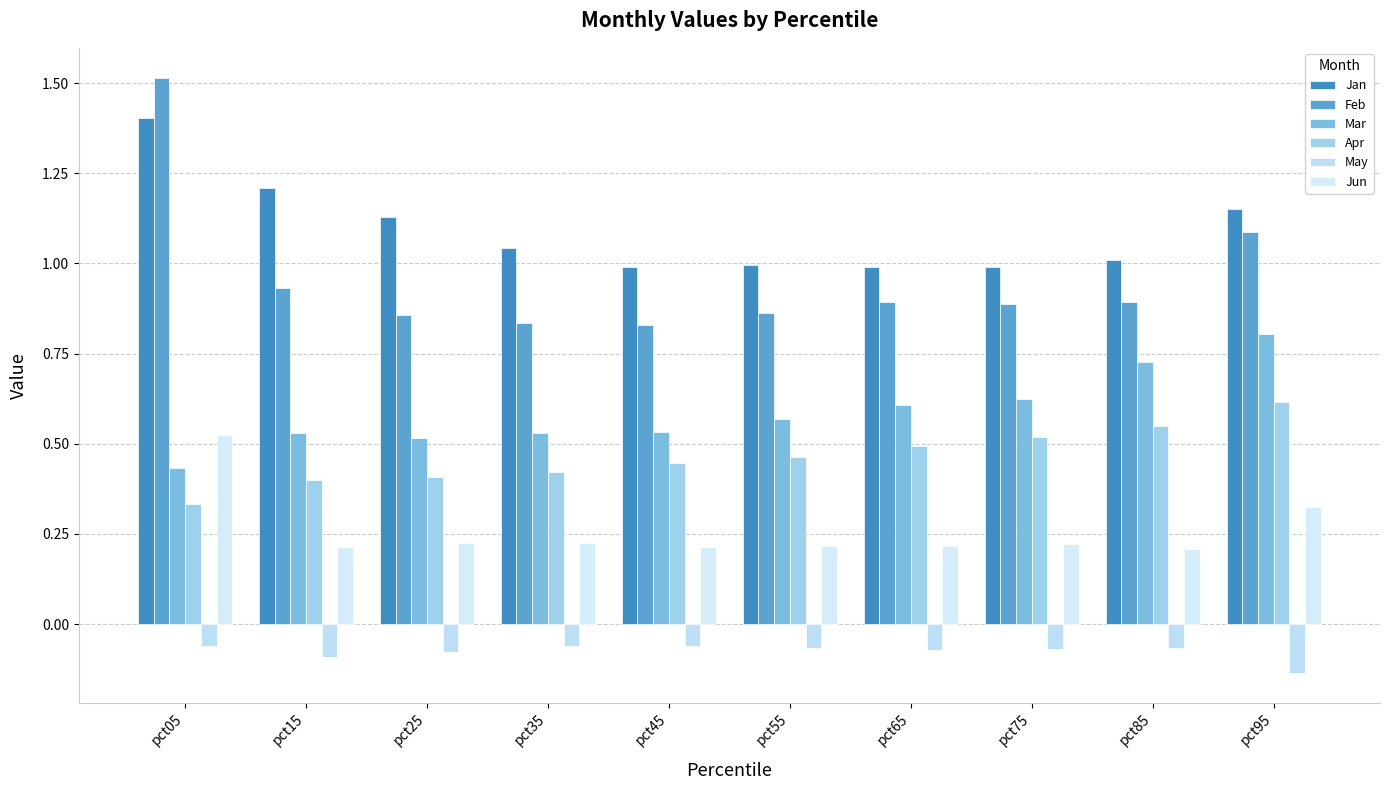

At which category is the sum across all series the highest?

pct05